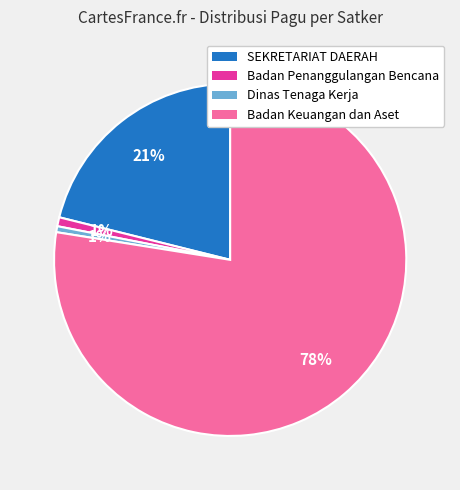

To the nearest percent, what is the average slice percentage?

25%